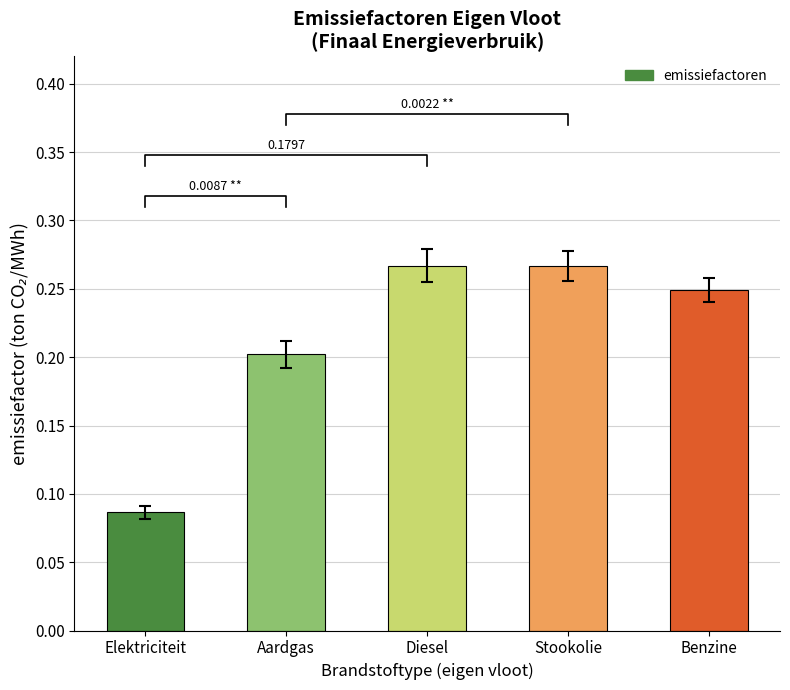

What is the label of the 3rd bar from the left?

Diesel